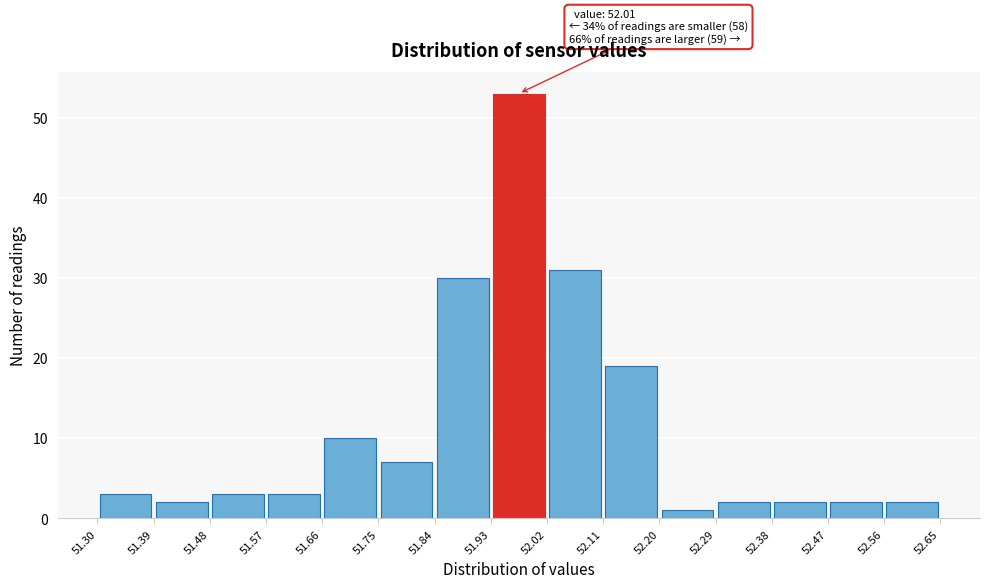

Which range on the x-axis has the tallest bar?

51.93 to 52.02